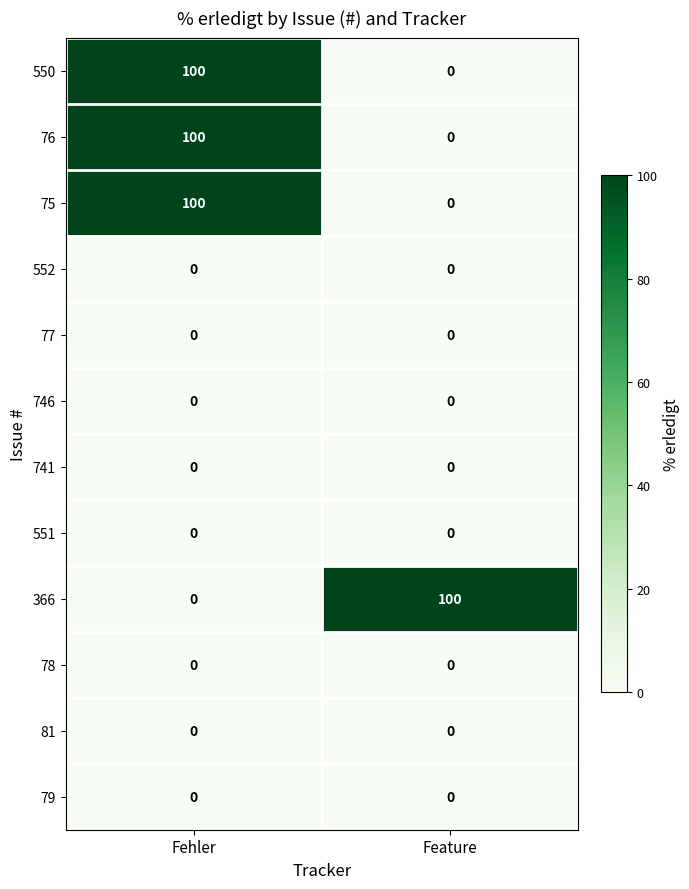

At how many categories does at least one series exceed 33?

2